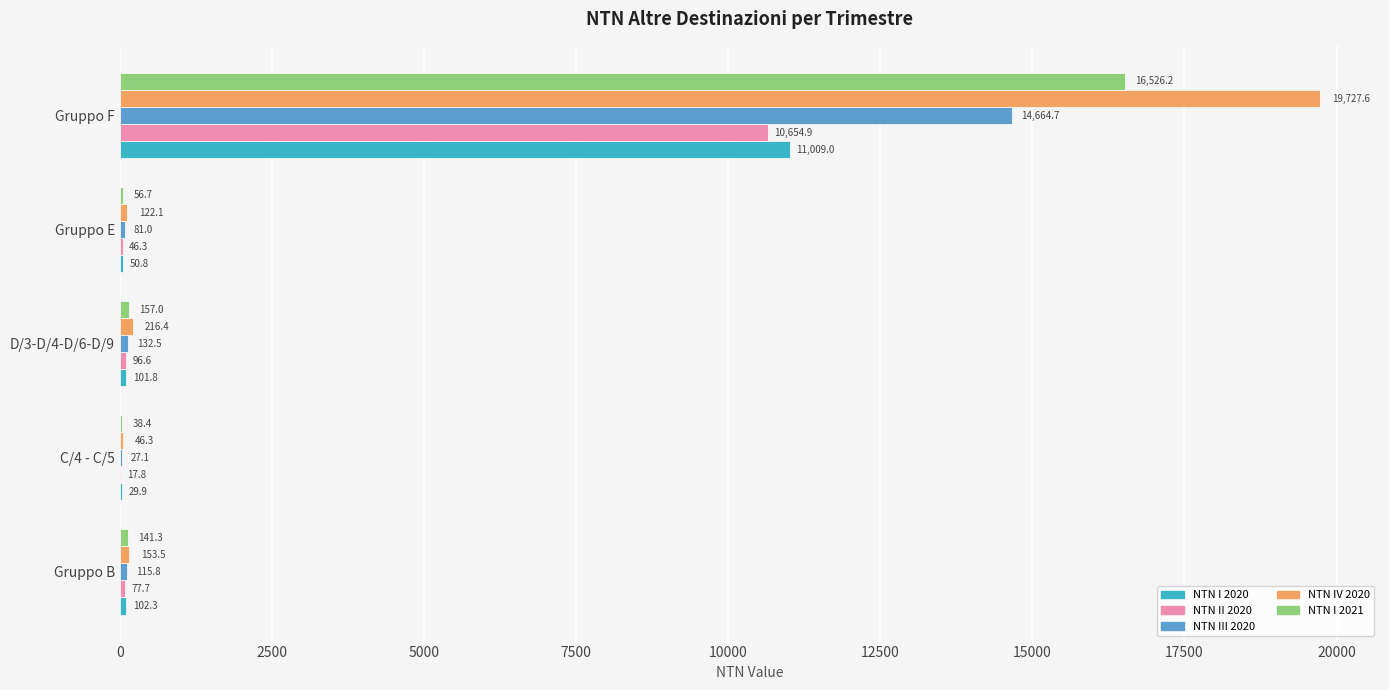

The value of NTN II 2020 at Gruppo F is 10654.9. True or false?

True